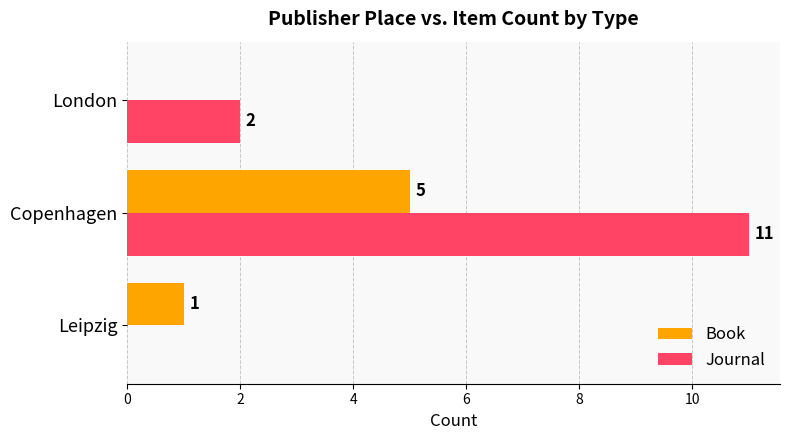

What is the average value of the Book series?

2